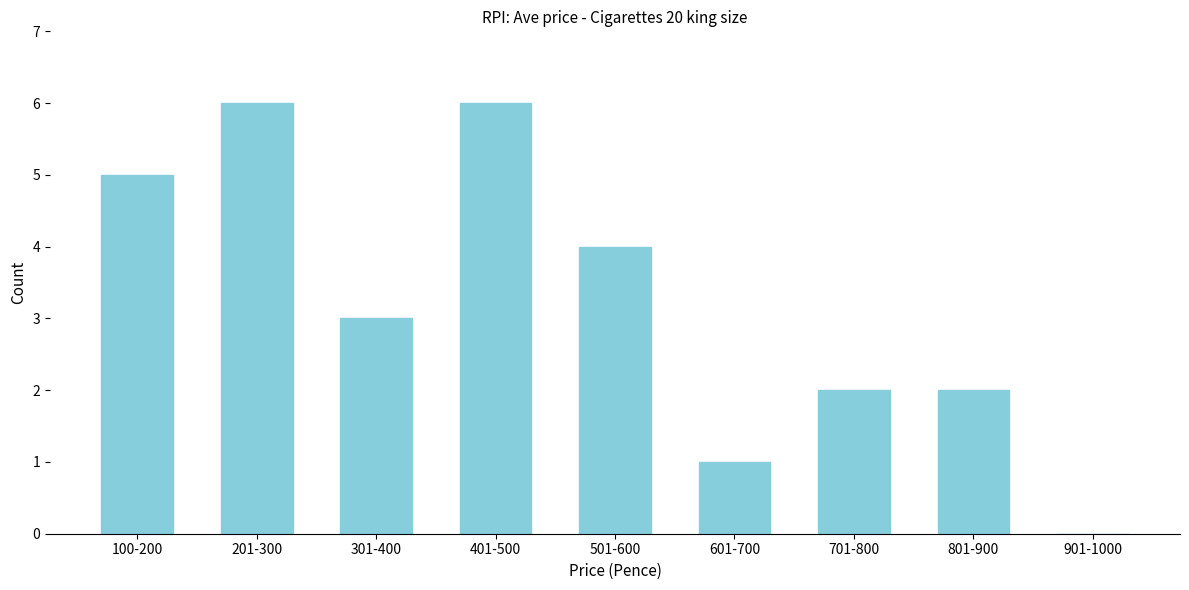

Reading left to right, what are all the values shown in this chart?

100-200=5	201-300=6	301-400=3	401-500=6	501-600=4	601-700=1	701-800=2	801-900=2	901-1000=0